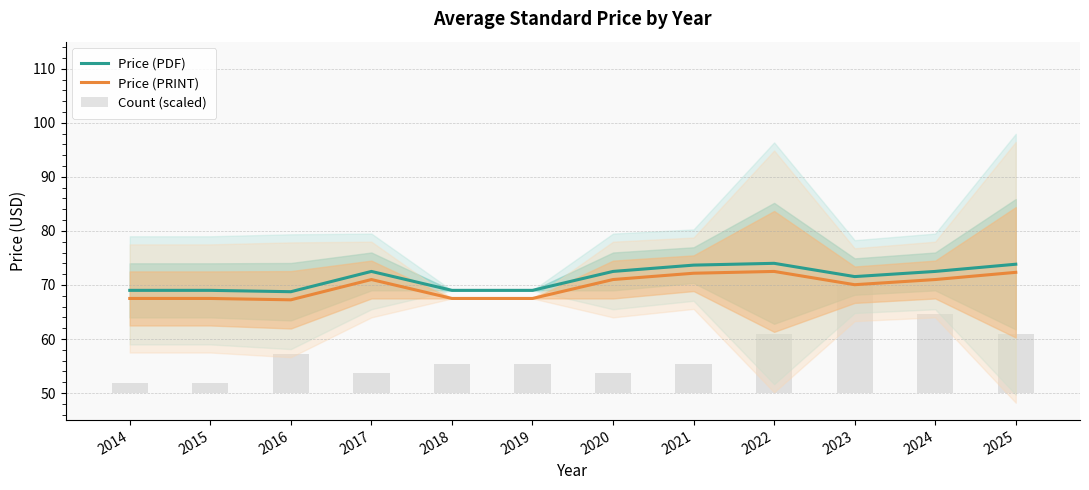

Which series changed the most between 2016 and 2020?

Price (PDF)